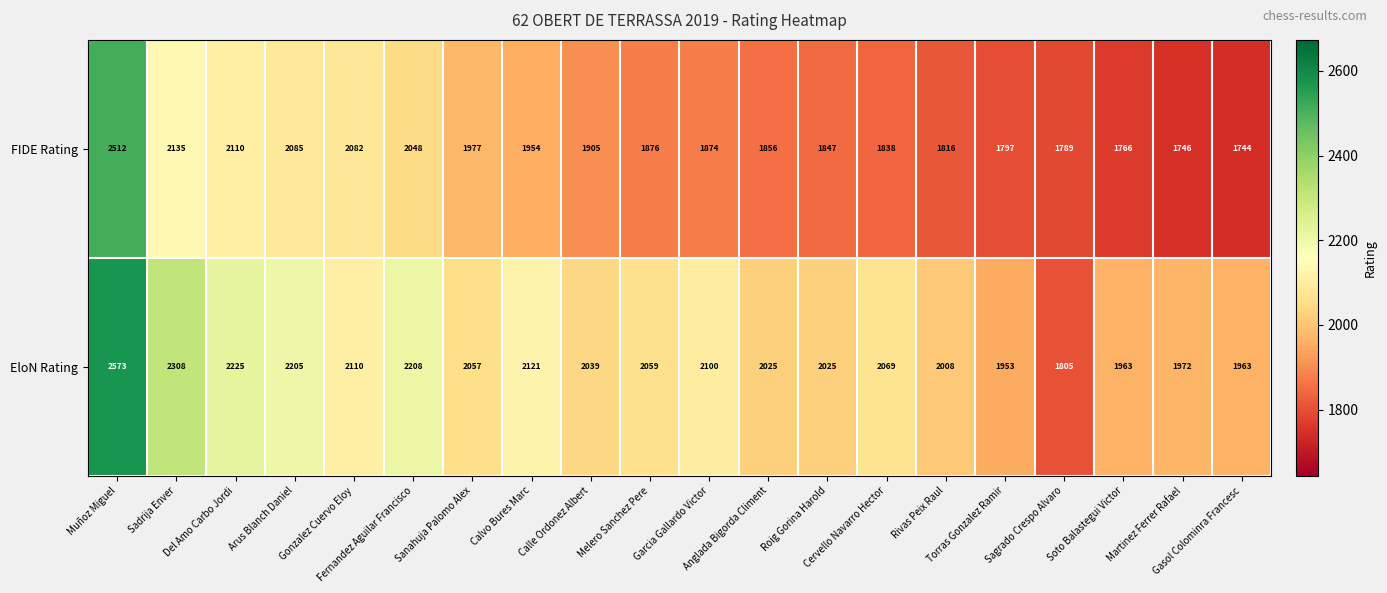

Which label corresponds to the smallest value in the chart?

Gasol Colominra Francesc